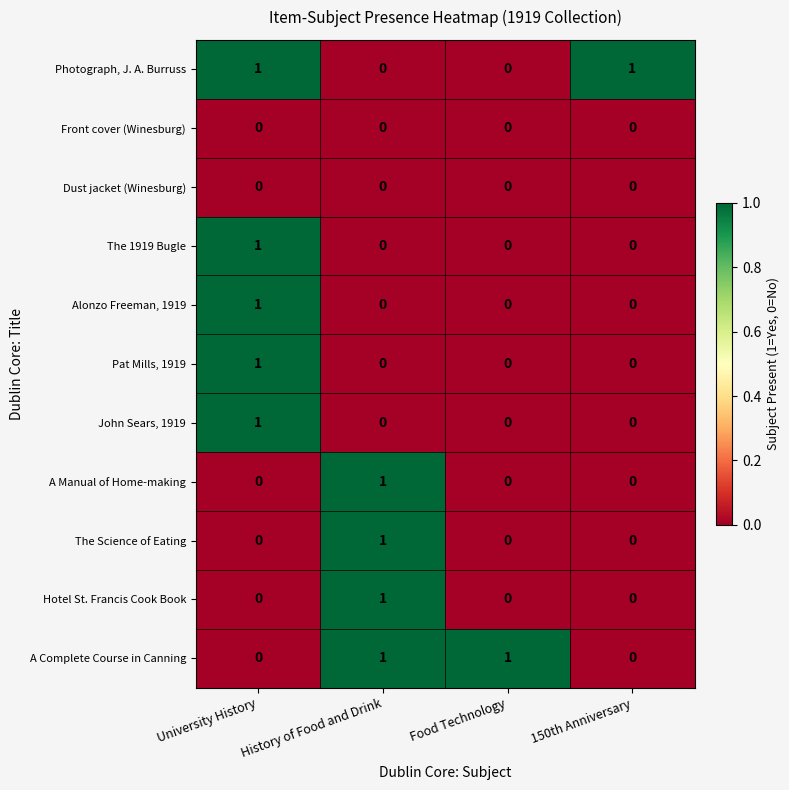

How many series are shown in this chart?

11